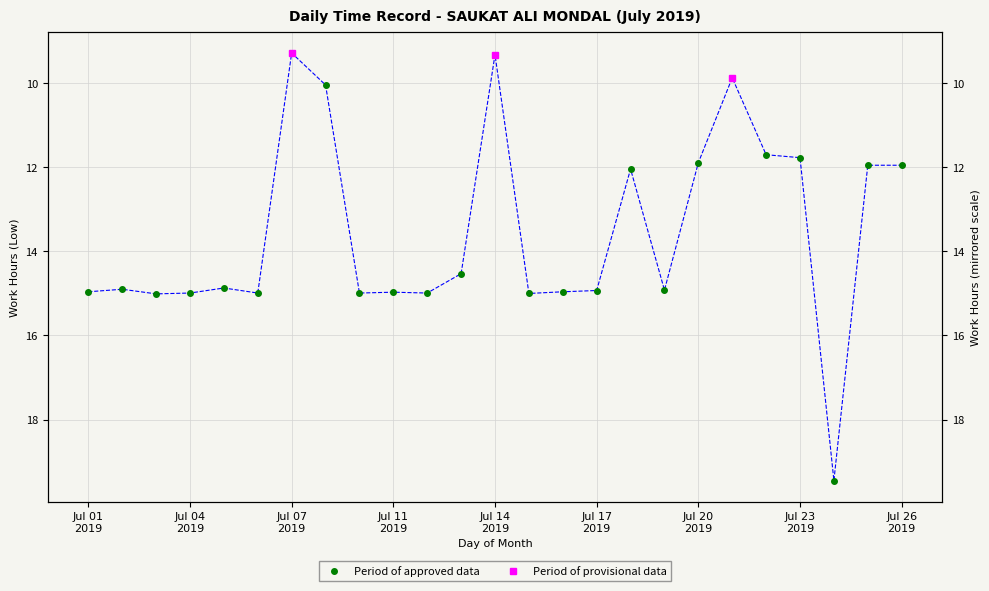

How many interior local valleys (lower than both neighbors) does the data have?

7